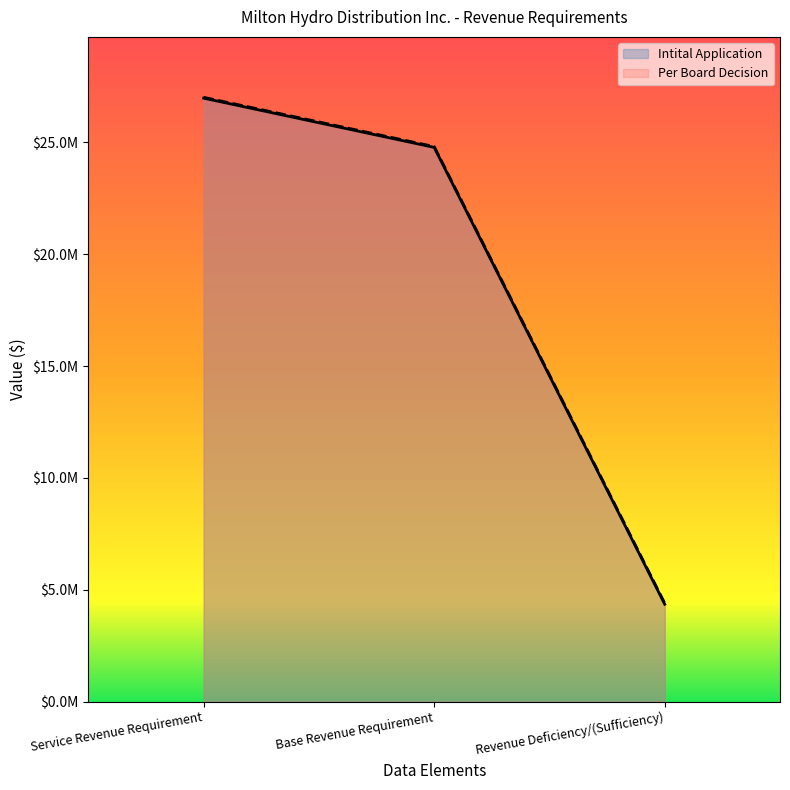

Is it true that Per Board Decision equals 7049218.1 at Revenue Deficiency/(Sufficiency)?

False